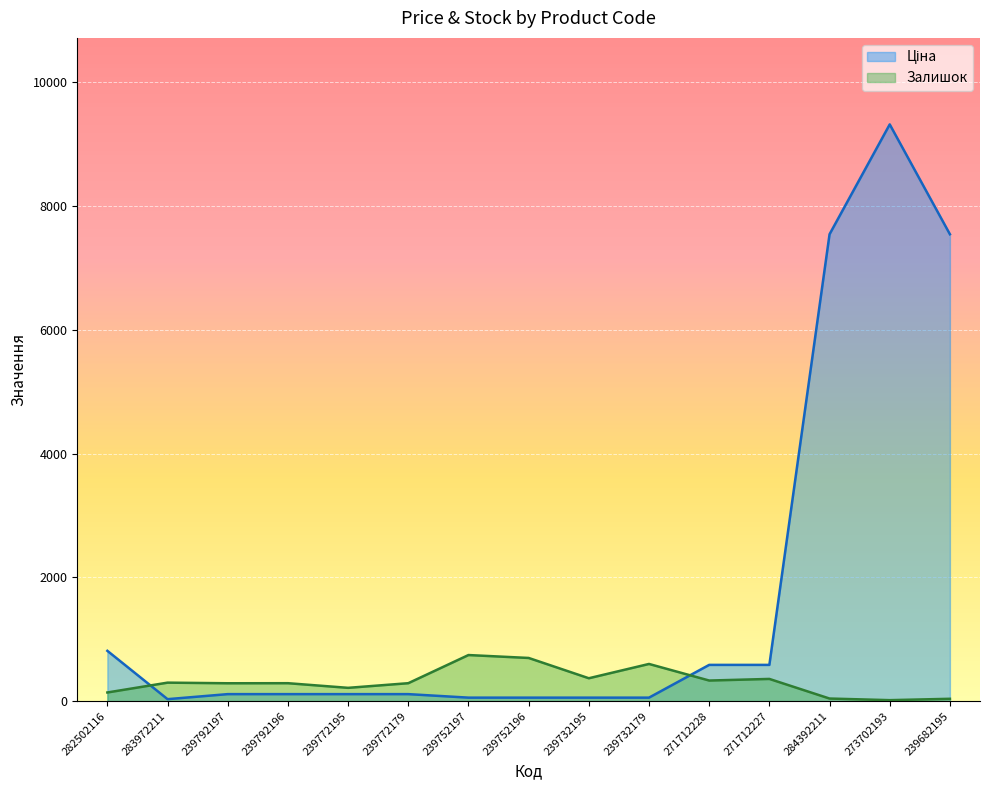

What is the sum of the Ціна values at 239792196 and 283972211?

145.4